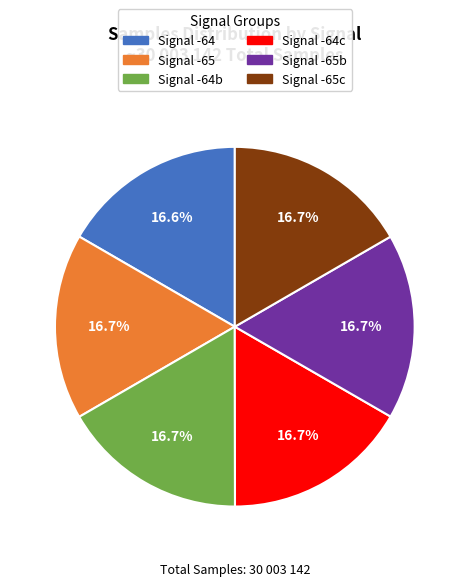

Is there a majority slice in this chart?

No